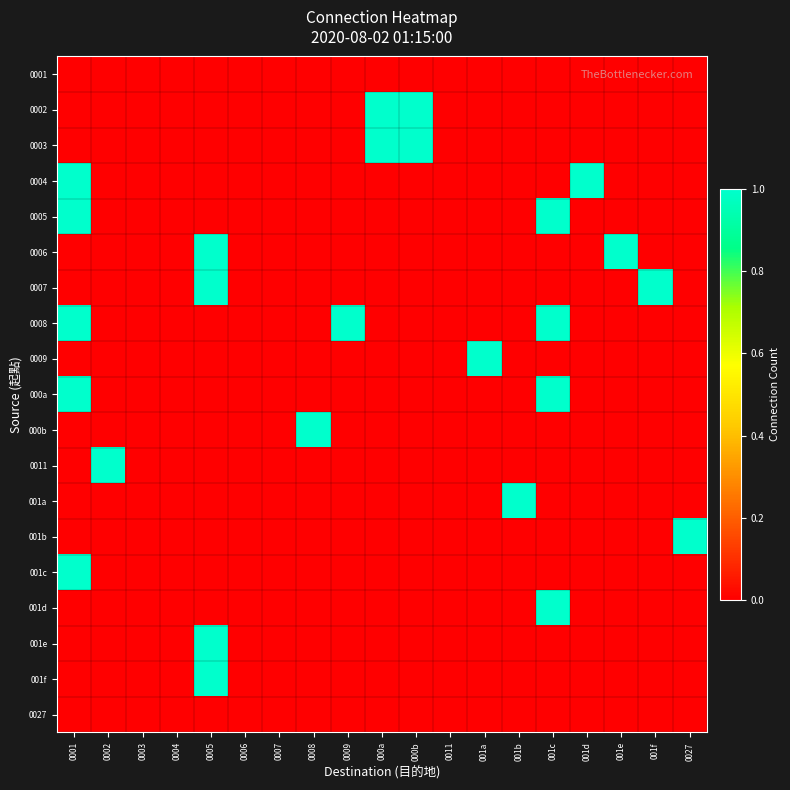

Which category has the lowest value across all series?

0001